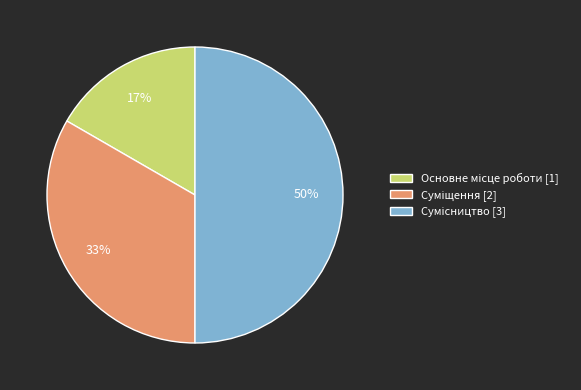

To the nearest percent, what is the difference between the largest and smallest slice percentages?

33%